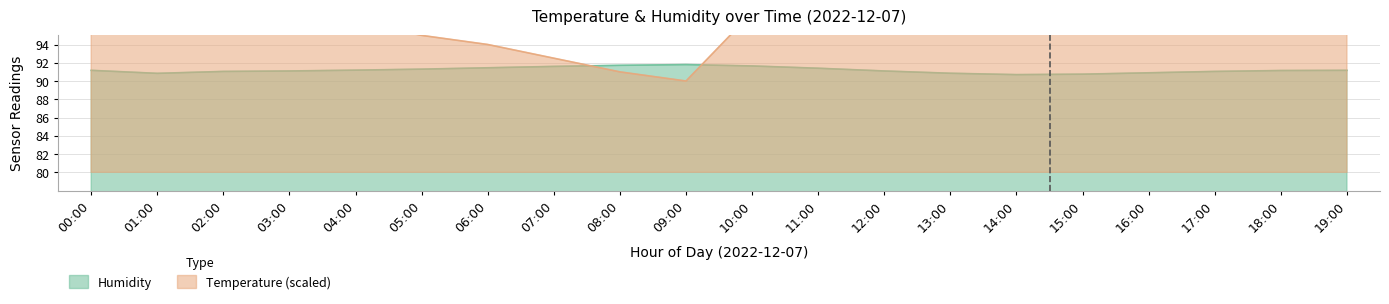

True or false: temperature has more than 1 points higher than both neighbors.

False